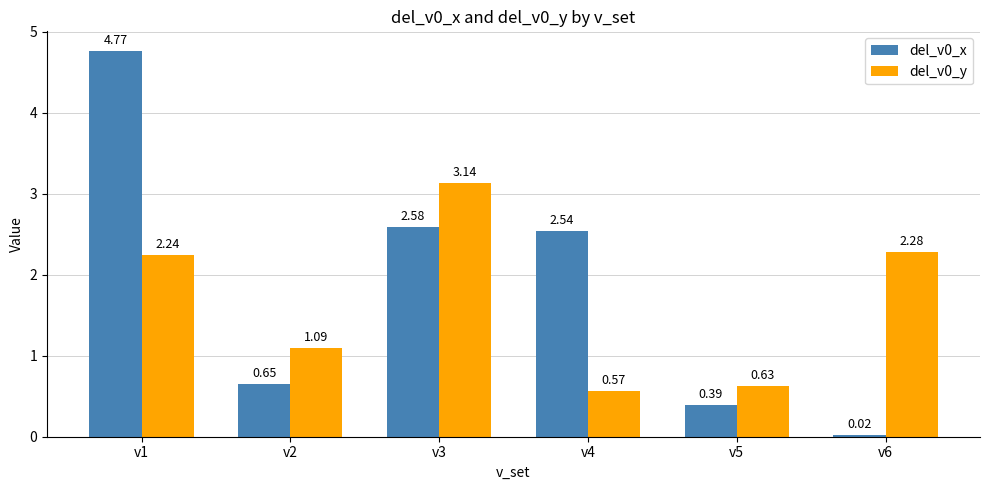

What is the average value of the del_v0_x series?

1.8